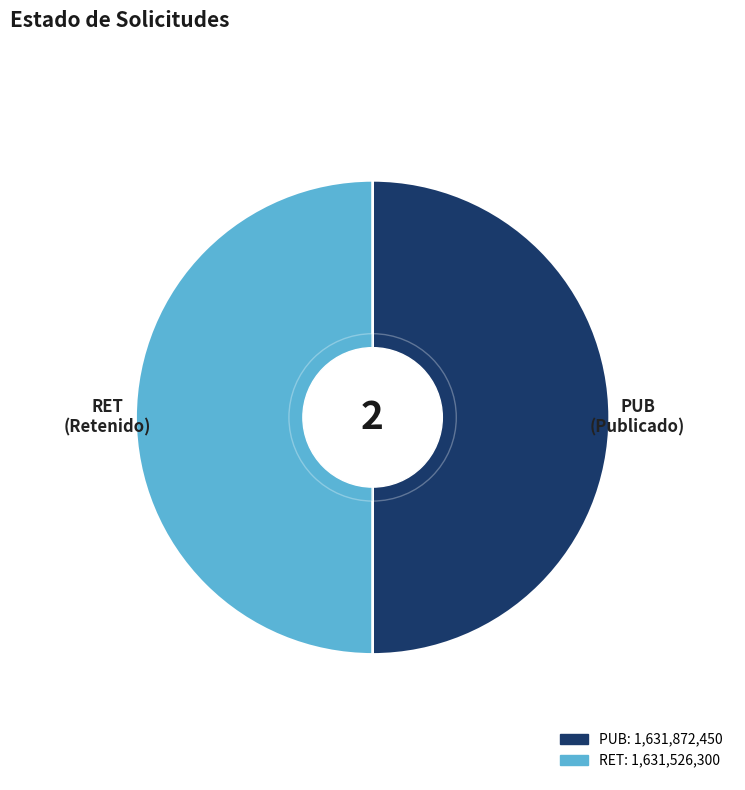

Rank the categories by value from highest to lowest.

PUB, RET